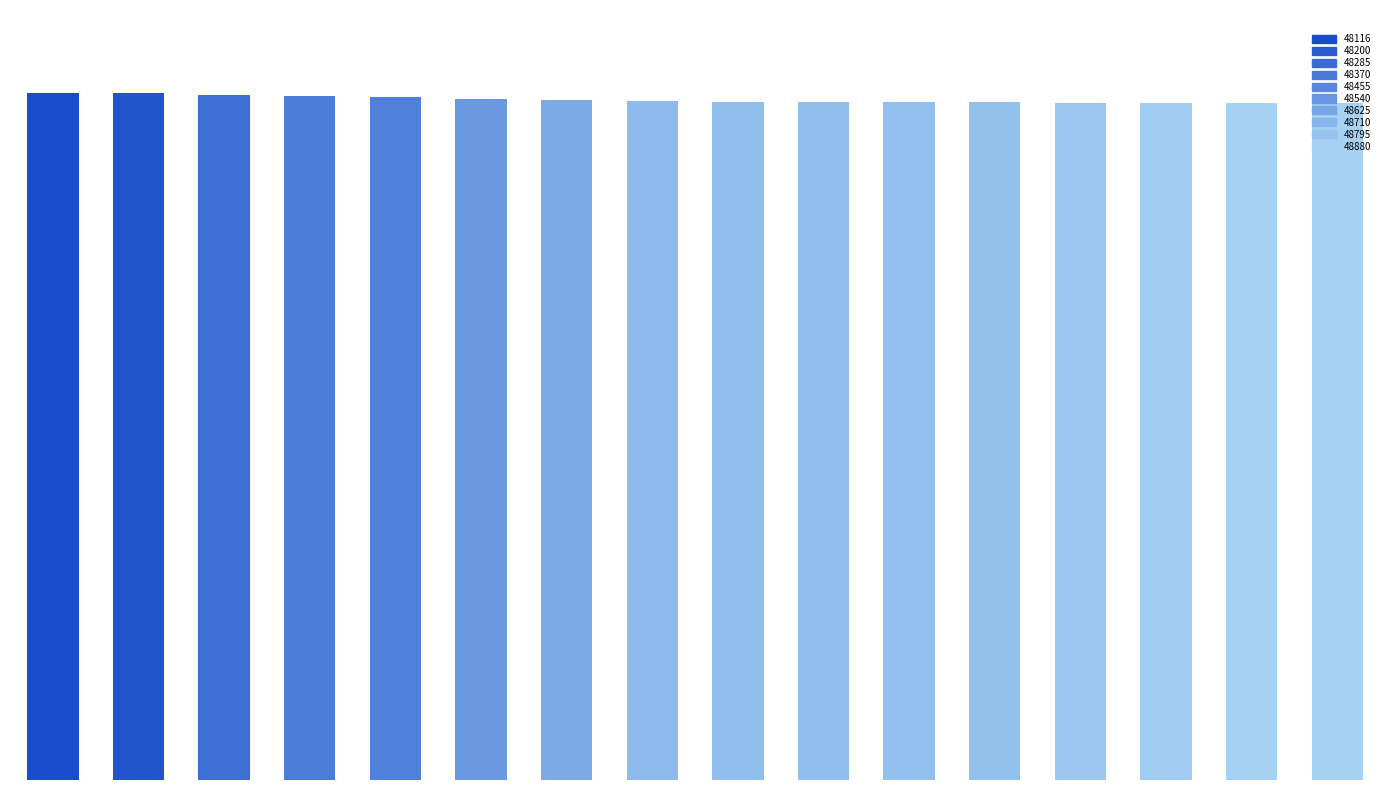

What is the difference between the maximum and minimum values?

764